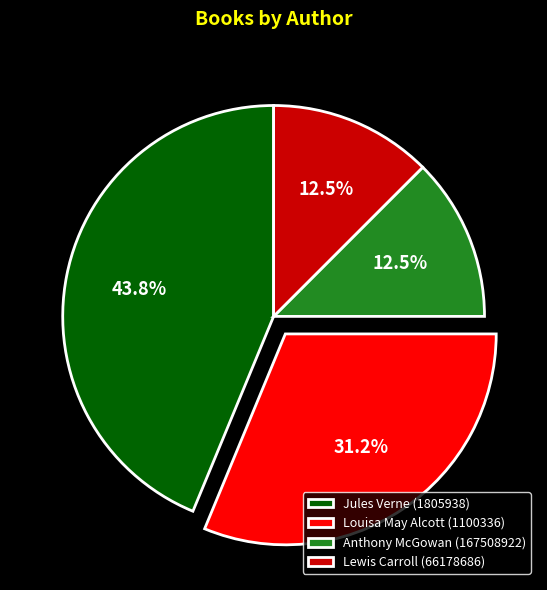

What percentage do Anthony McGowan (167508922) and Lewis Carroll (66178686) together represent?

25.0%